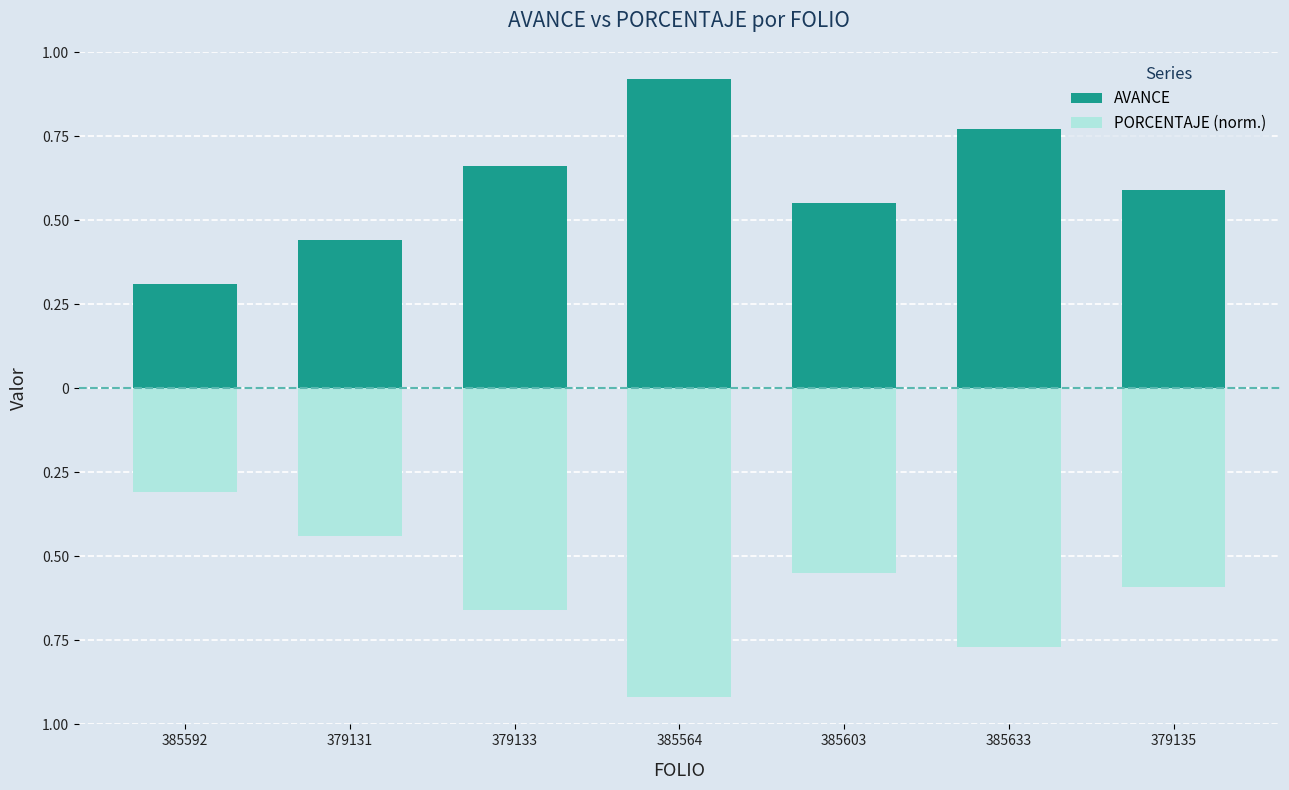

At which category is the sum across all series the highest?

385592